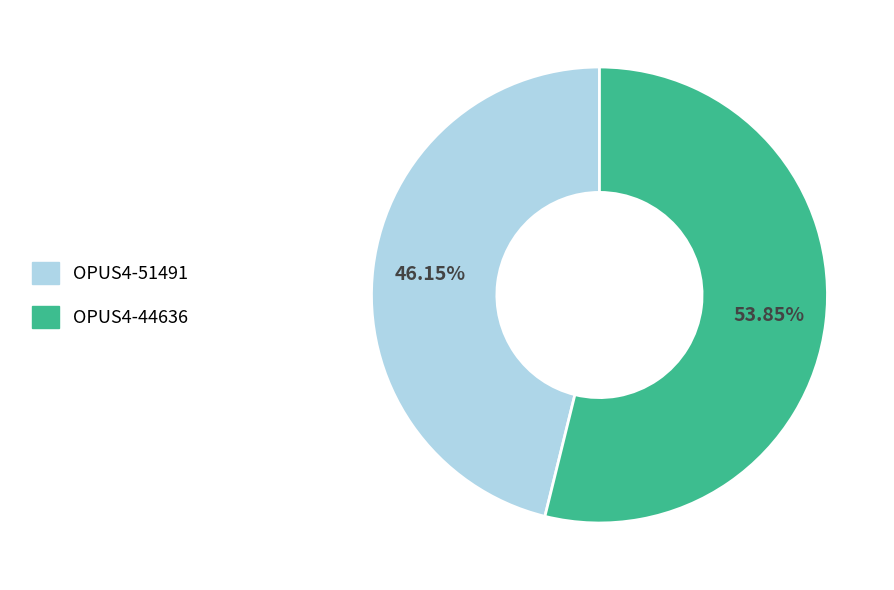

Is it true that OPUS4-51491 is 36% of the pie?

False